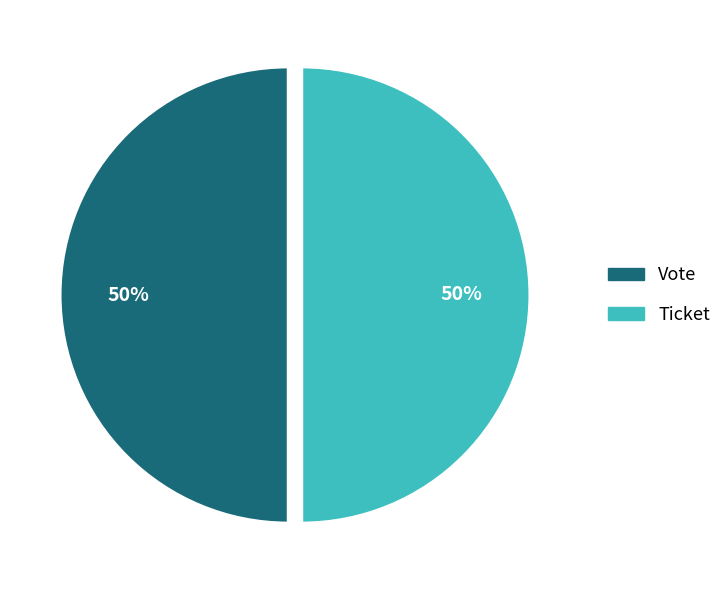

The Vote slice represents 50% of the pie. True or false?

True